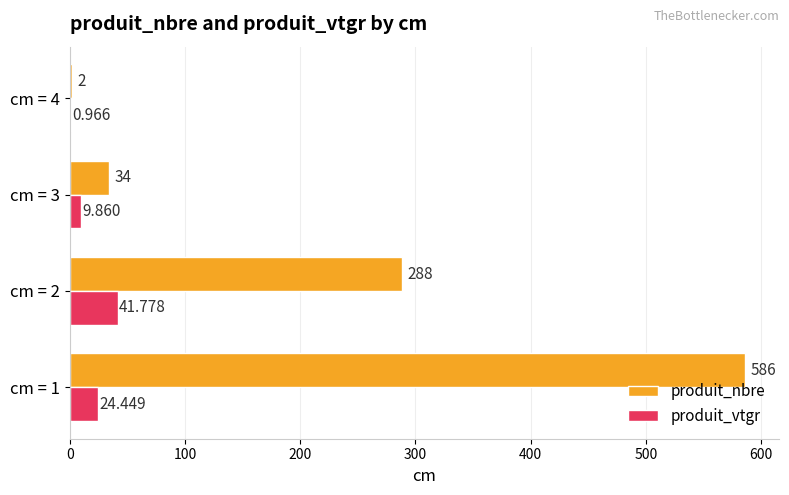

Which series has the largest total across all categories?

produit_nbre